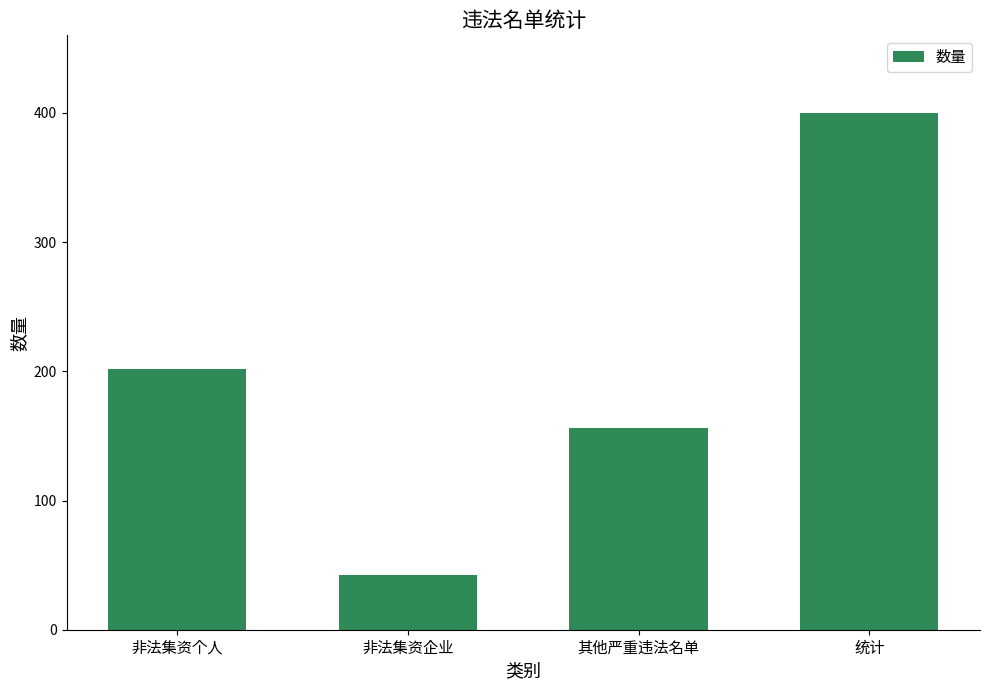

What position from the right is 其他严重违法名单?

2